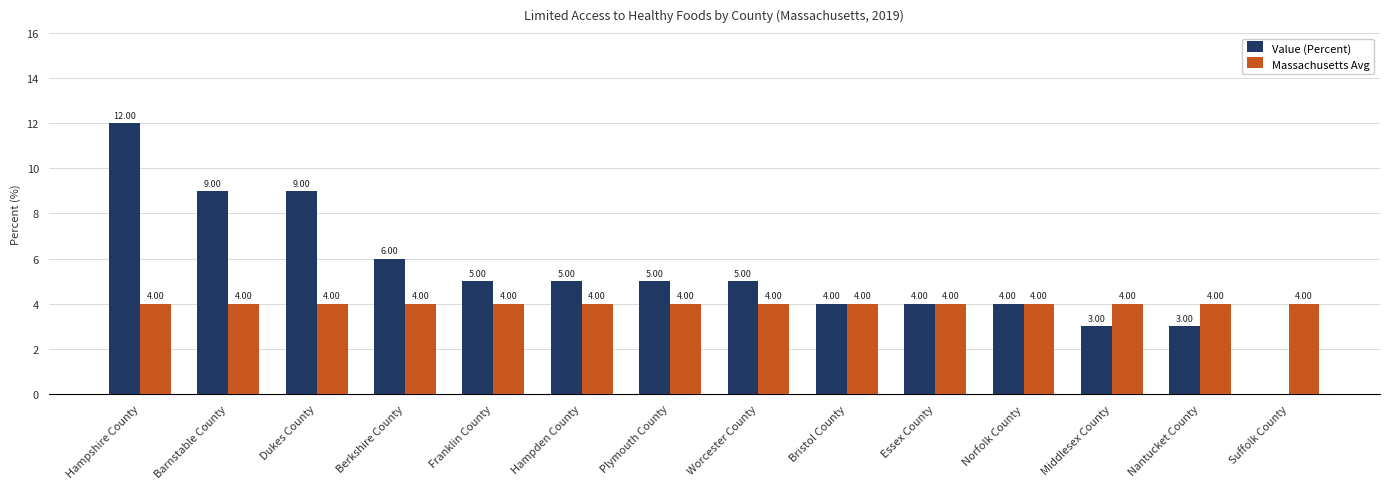

The Massachusetts Avg series shows 6 at Bristol County. True or false?

False